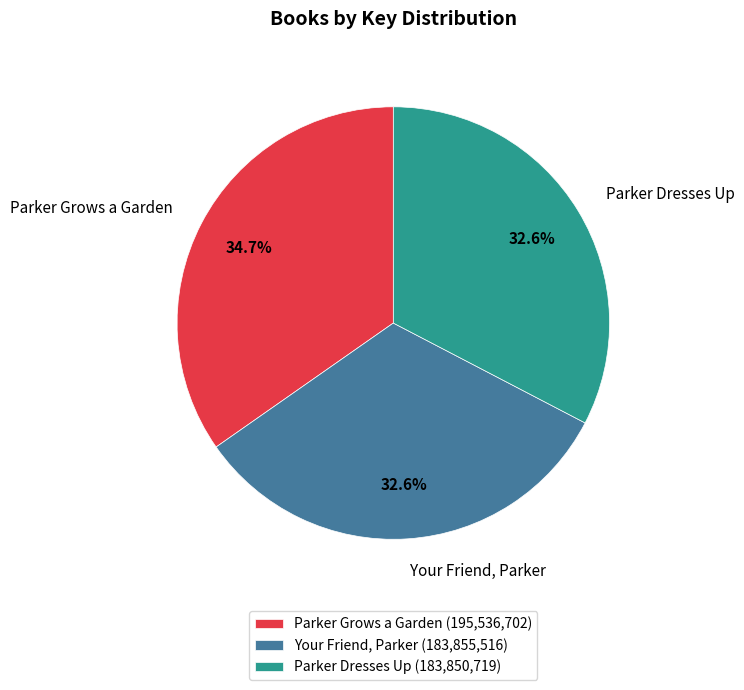

Is there a majority slice in this chart?

No